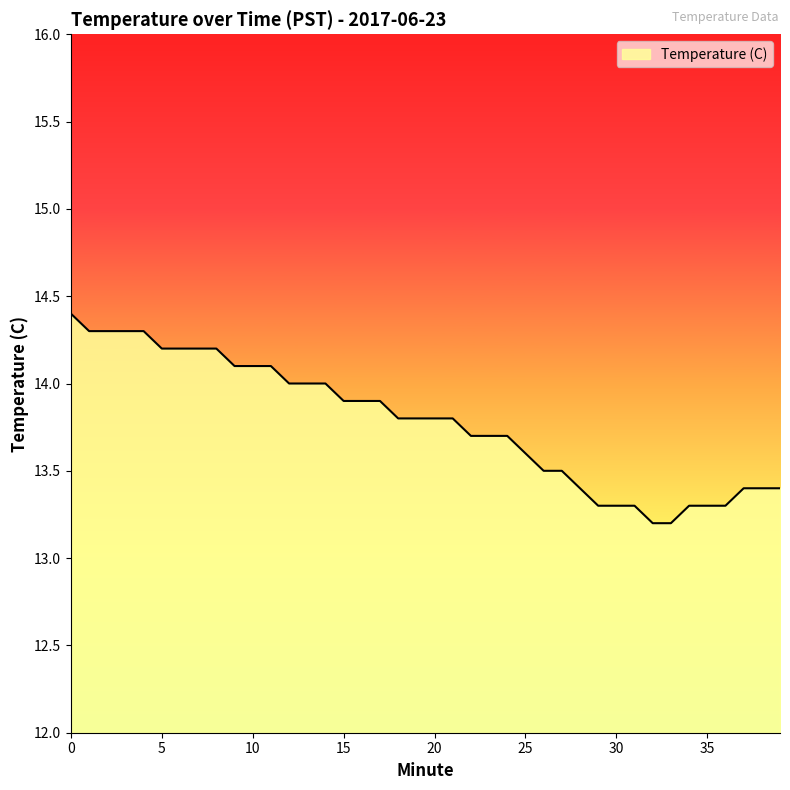

What is the difference between the maximum and minimum values?

1.2